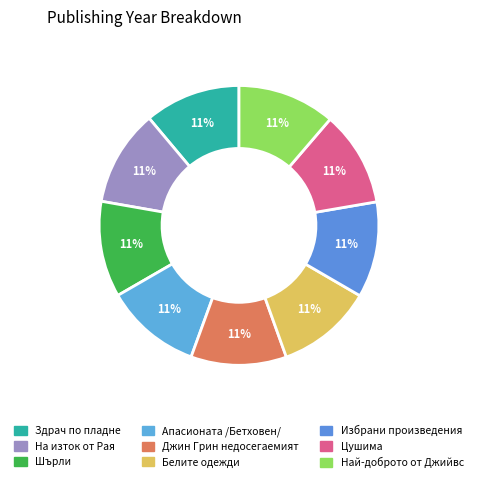

Is there a majority slice in this chart?

No